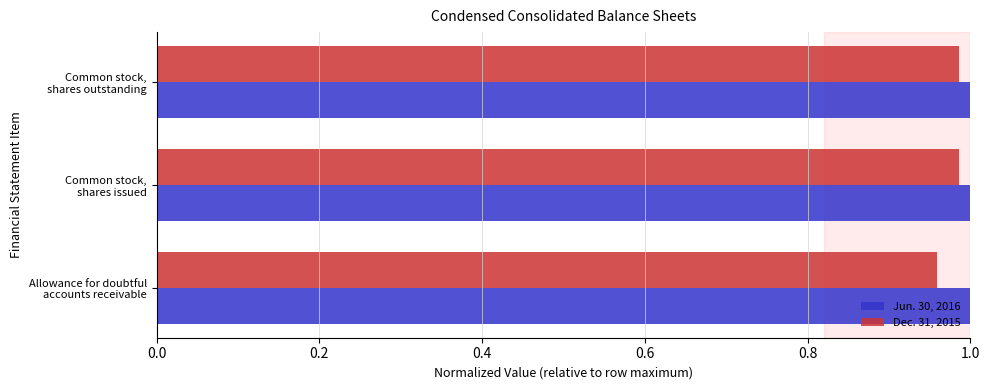

List the series in order of their peak value, highest first.

Jun. 30, 2016, Dec. 31, 2015